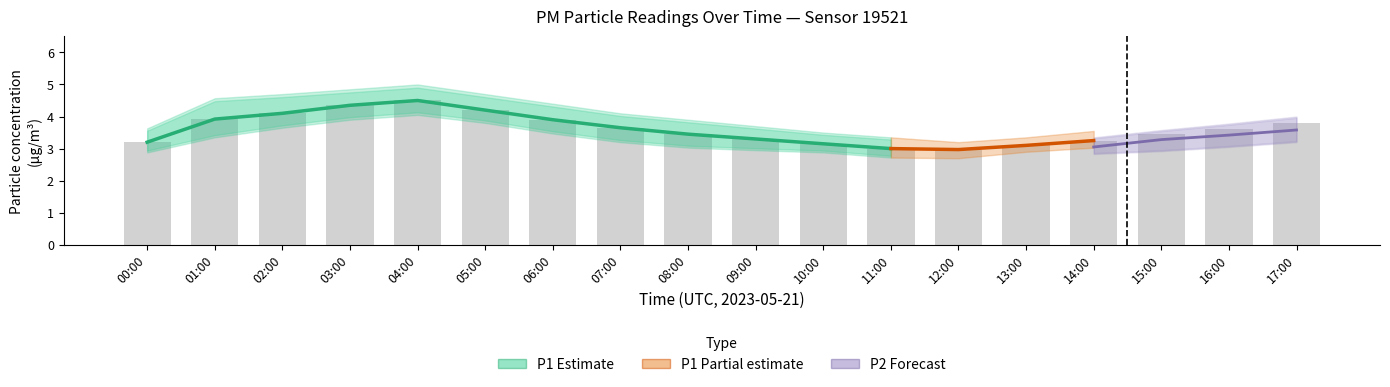

What is the label of the 6th bar from the right?

12:00